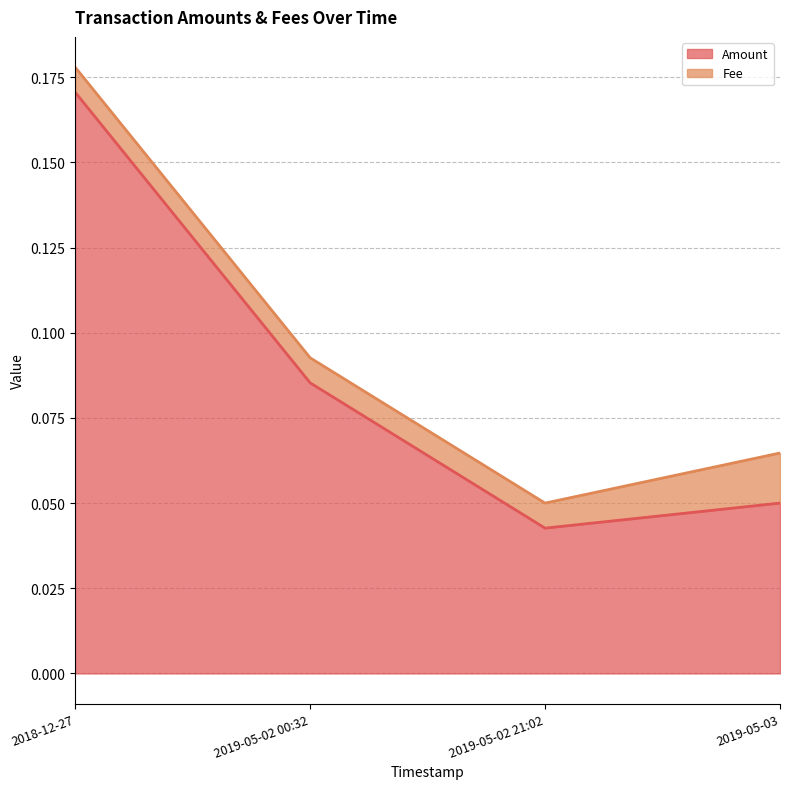

What is the label of the 2nd point from the left?

2019-05-02 00:32